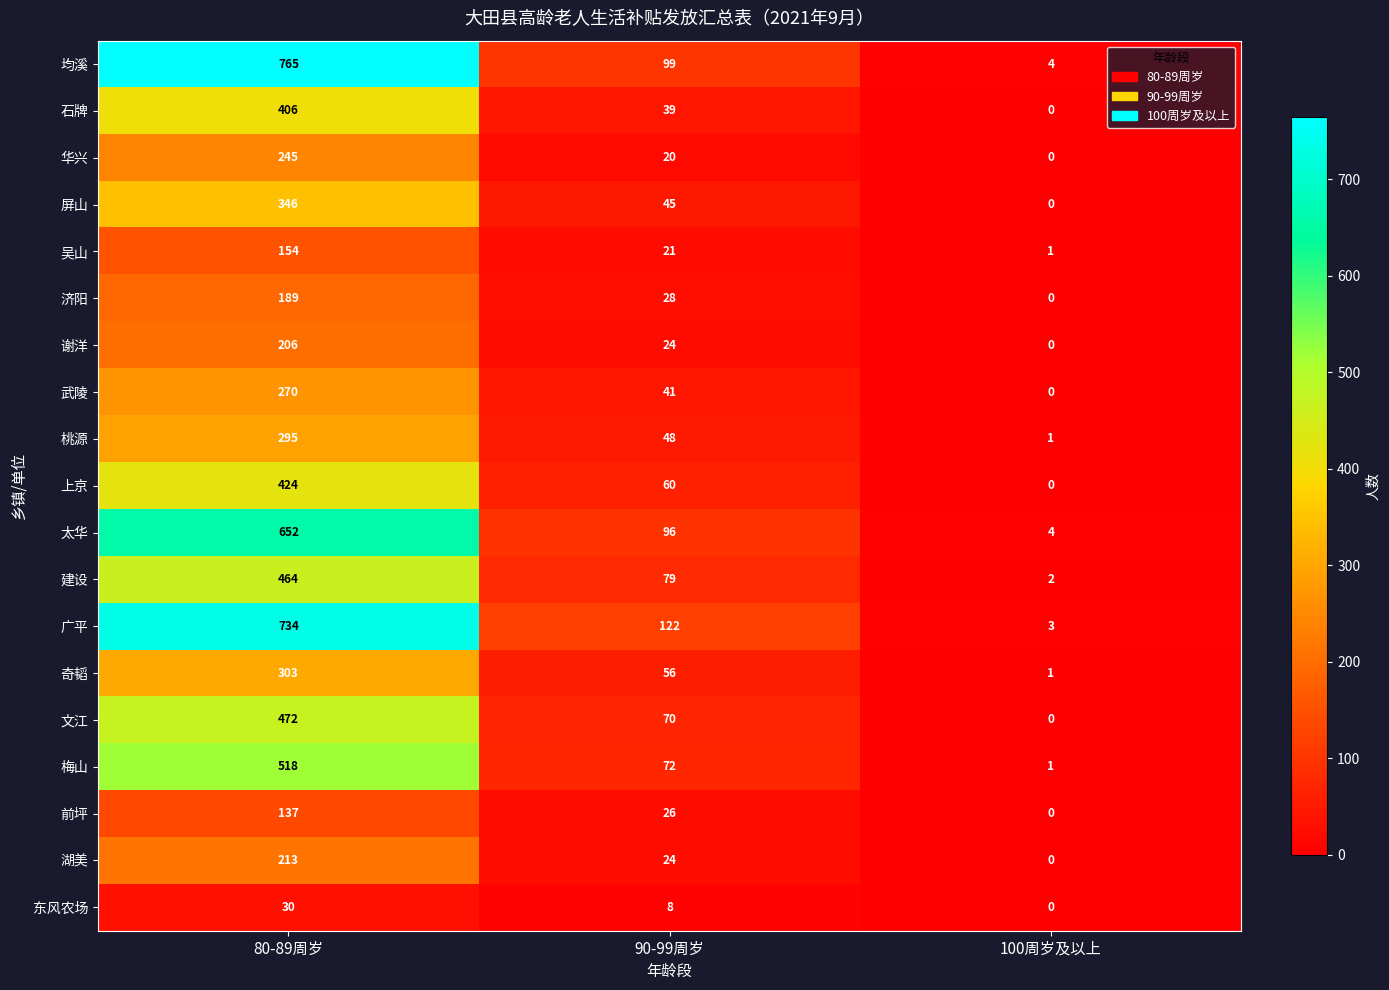

At 80-89周岁, list the series in order from largest to smallest.

均溪, 广平, 太华, 梅山, 文江, 建设, 上京, 石牌, 屏山, 奇韬, 桃源, 武陵, 华兴, 湖美, 谢洋, 济阳, 吴山, 前坪, 东风农场